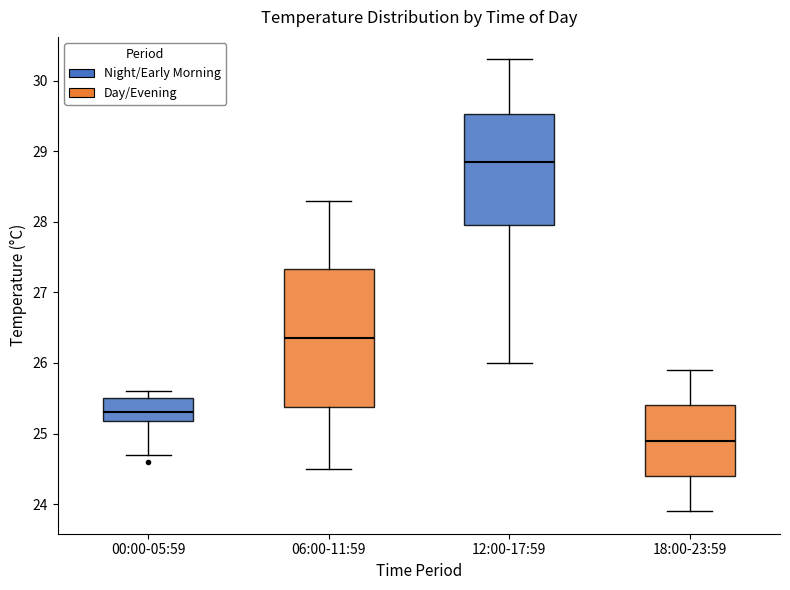

Where is the upper edge of the box for 06:00-11:59 on the y-axis? The values are not printed on the chart, so give them approximately, as read against the axis.

27.3